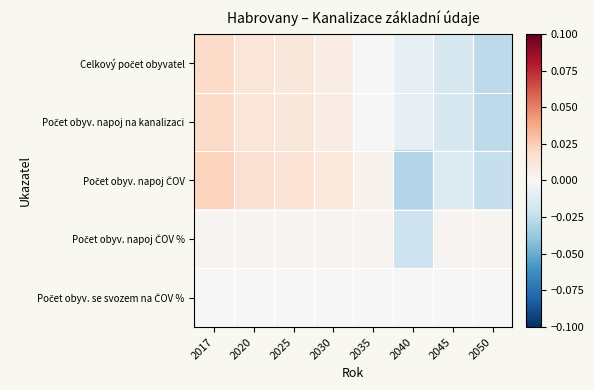

At which category is the sum across all series the highest?

2017